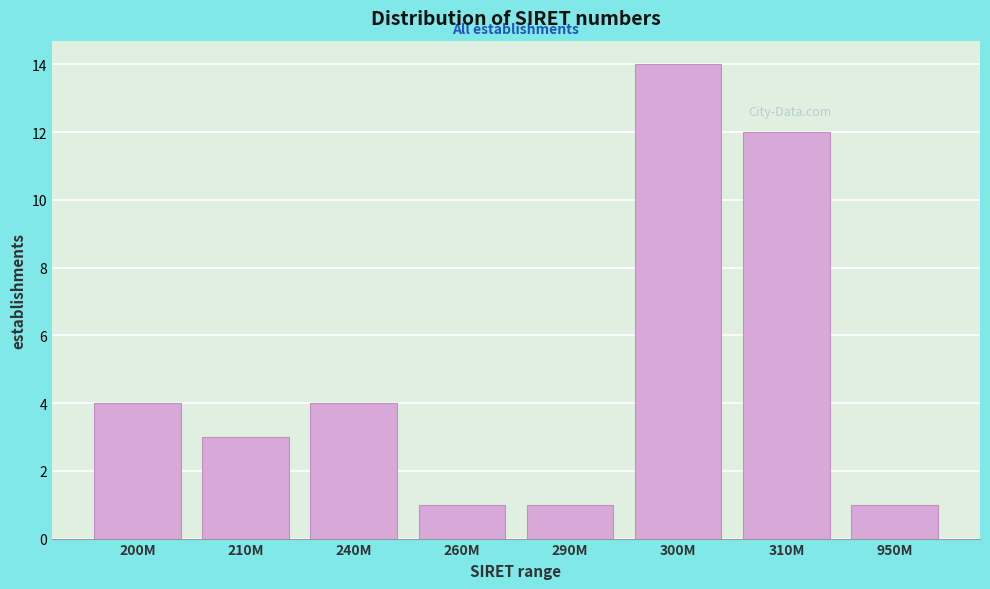

Reading left to right, what are all the values shown in this chart?

200M=4	210M=3	240M=4	260M=1	290M=1	300M=14	310M=12	950M=1